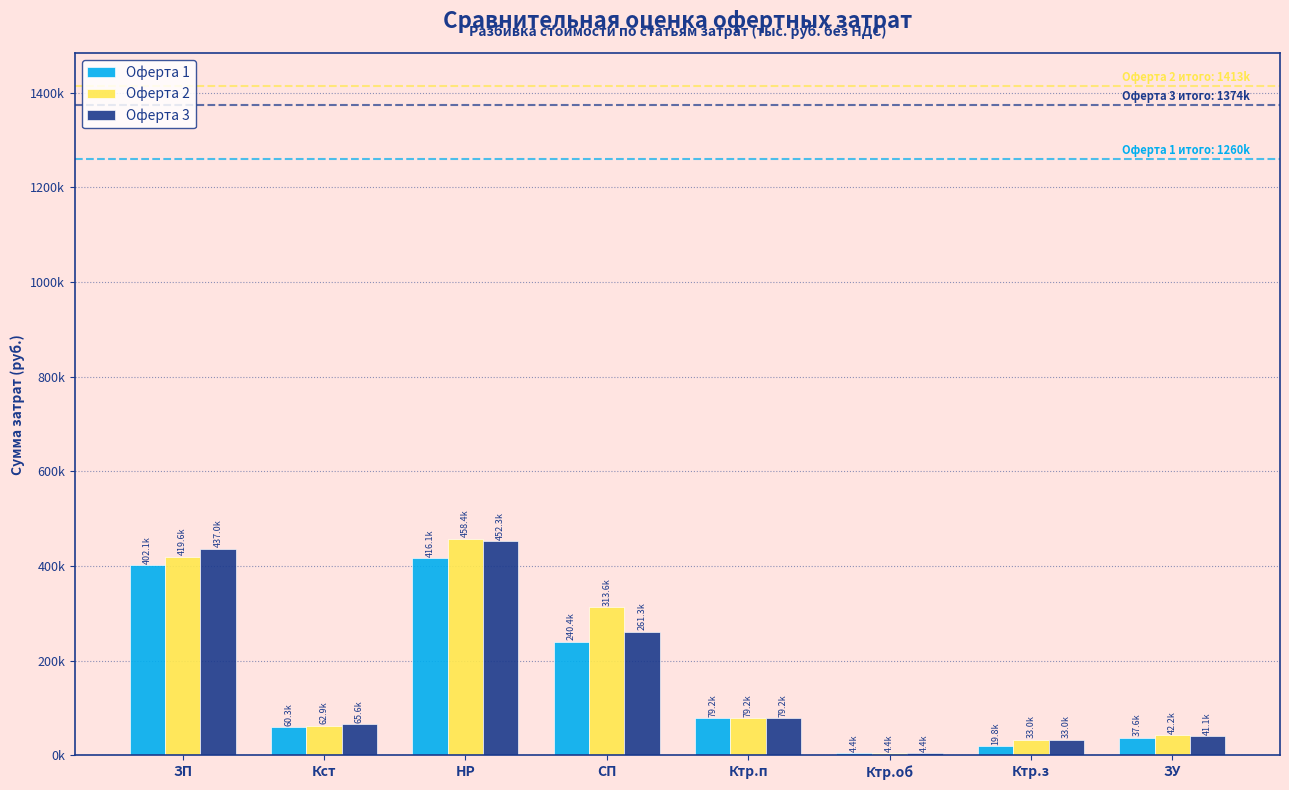

Does the chart contain stacked bars?

No